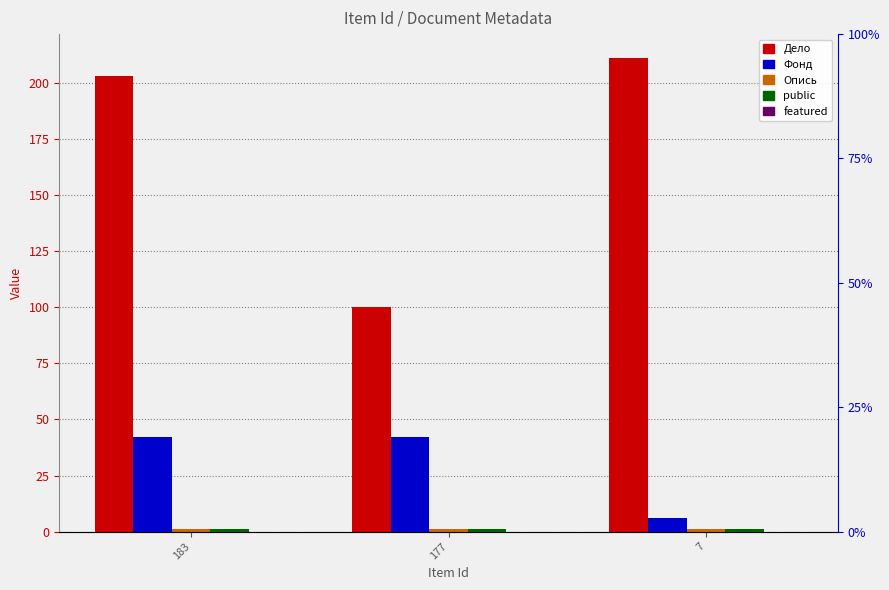

True or false: featured has a value of 0 at 183.

True